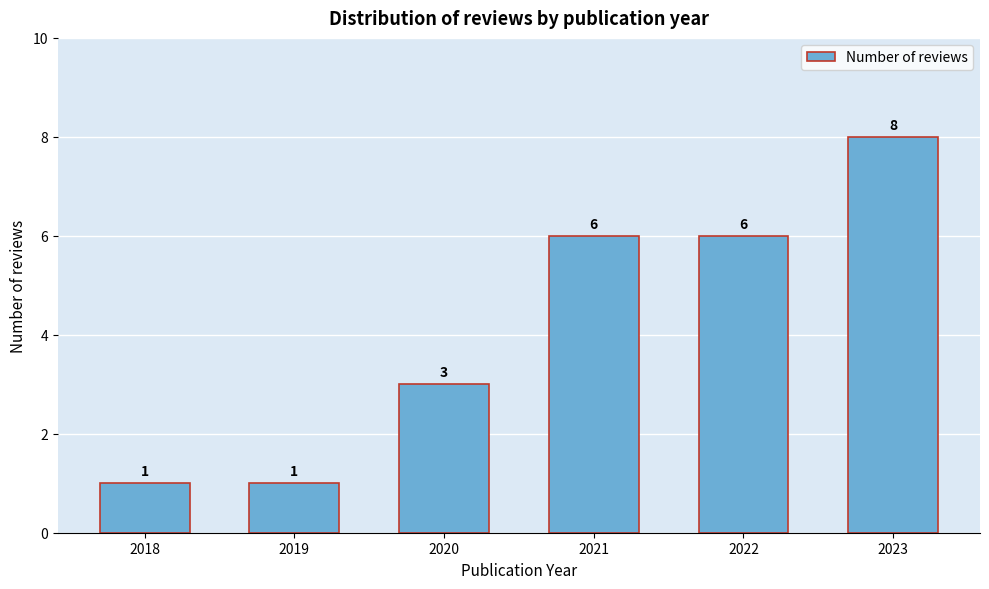

Reading right to left, what are all the values shown in this chart?

8	6	6	3	1	1